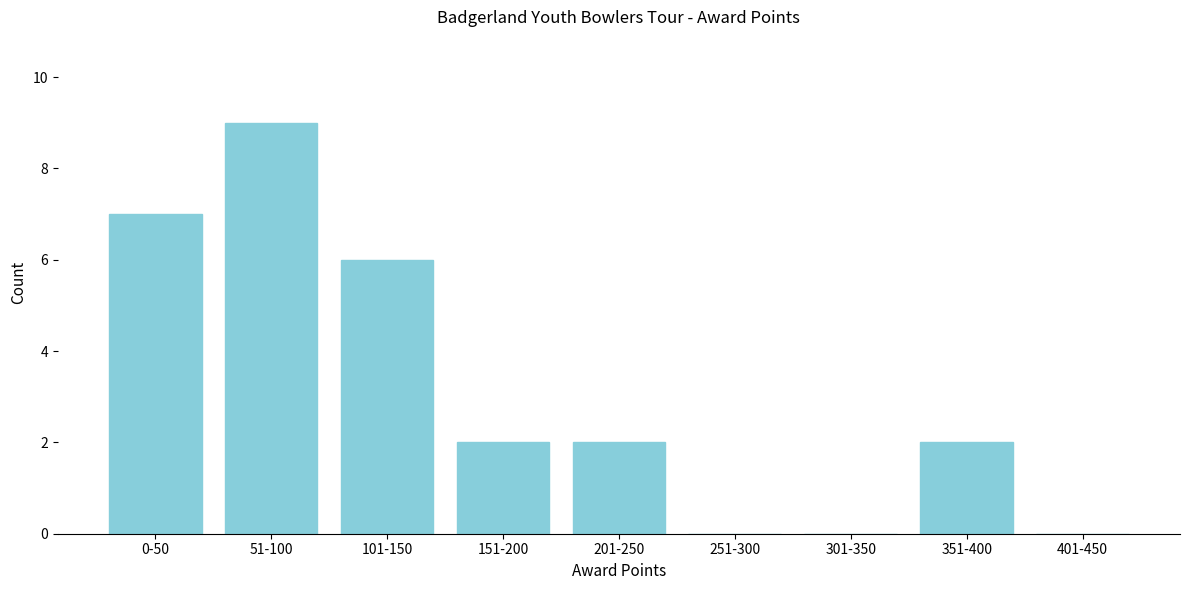

Reading left to right, transcribe all the data shown in this chart.

0-50=7	51-100=9	101-150=6	151-200=2	201-250=2	251-300=0	301-350=0	351-400=2	401-450=0